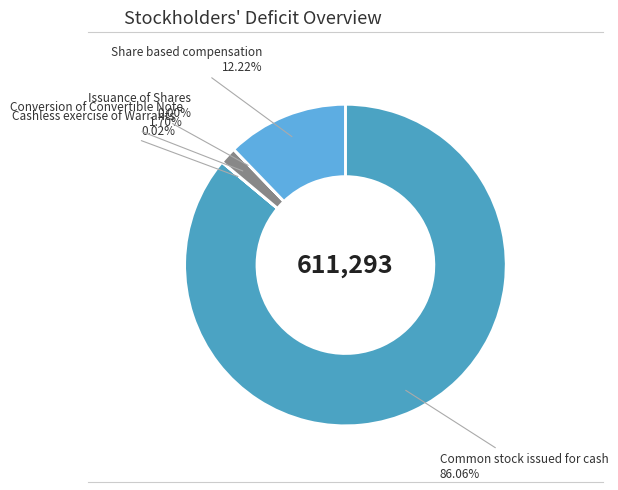

What is the ratio of the value at Share based compensation to the value at Conversion of Convertible Note?

7.2